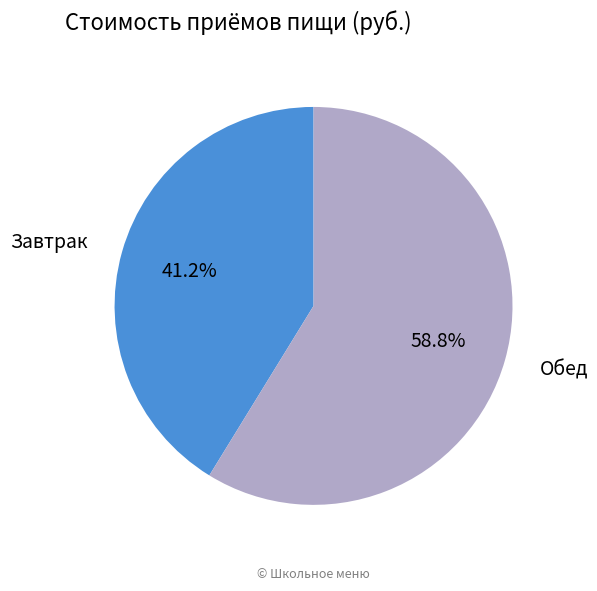

Combined, what portion of the pie is Завтрак and Обед?

100.0%